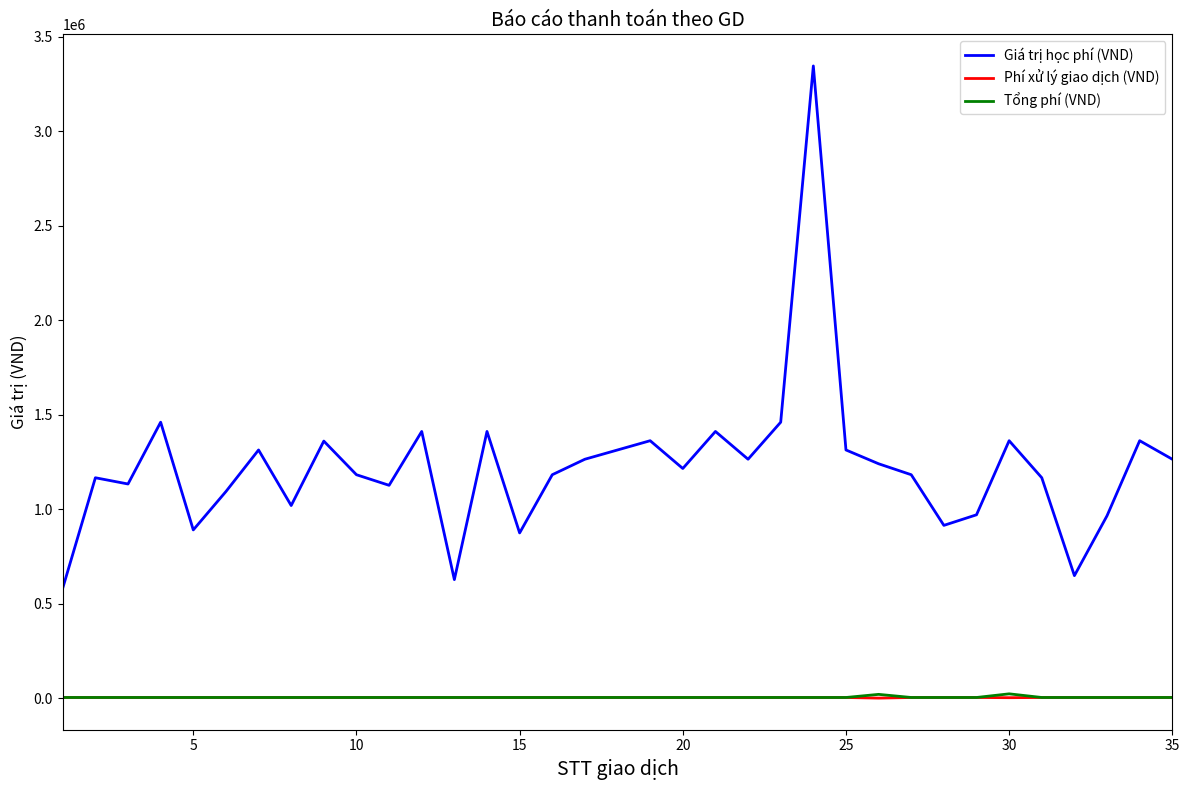

Which series has the largest total across all categories?

Giá trị học phí (VND)